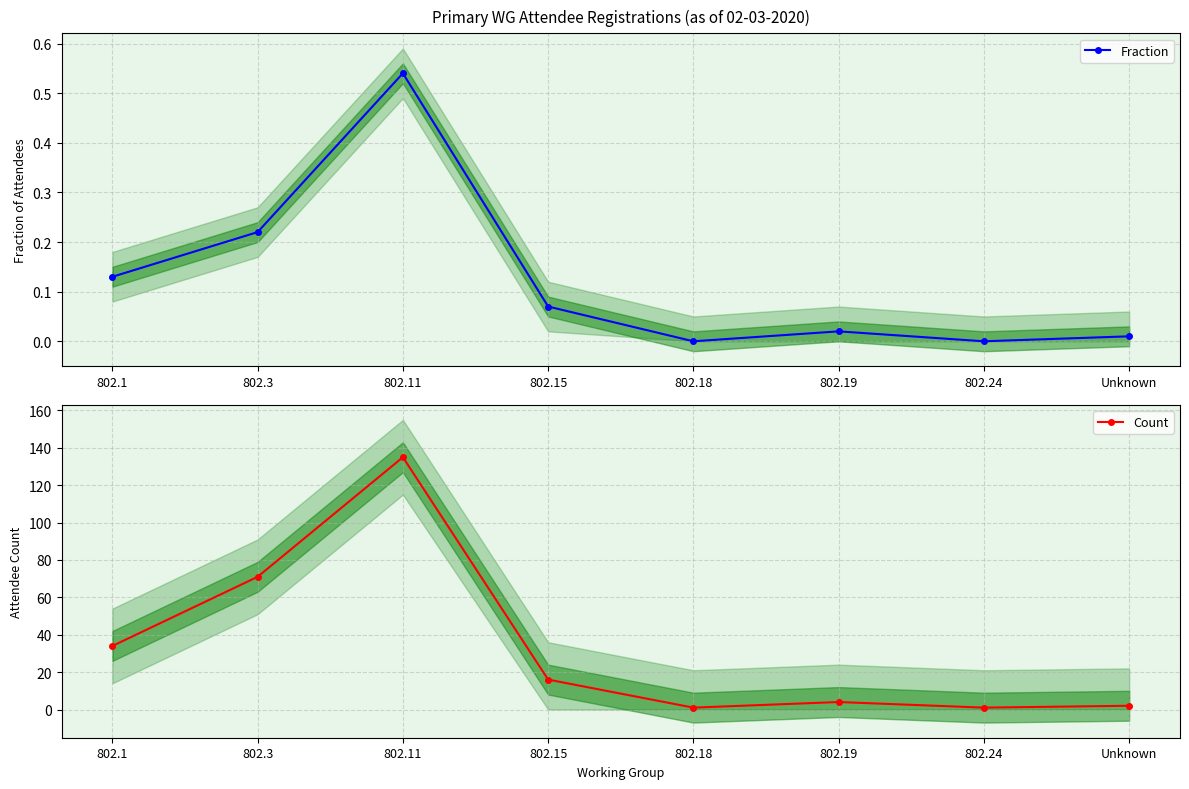

Reading left to right, extract all data points from this chart.

Fraction: 802.1=0.1	802.3=0.2	802.11=0.5	802.15=0.1	802.18=0.0	802.19=0.0	802.24=0.0	Unknown=0.0
Count: 802.1=34.0	802.3=71.0	802.11=135.0	802.15=16.0	802.18=1.0	802.19=4.0	802.24=1.0	Unknown=2.0